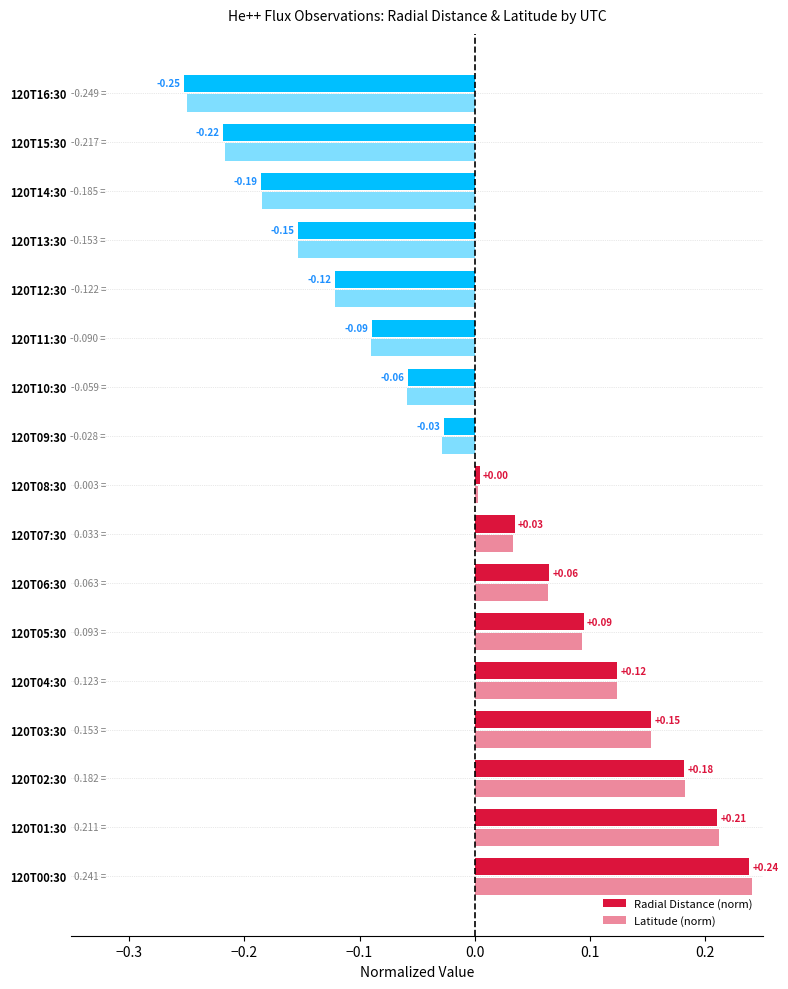

Where is Radial Distance (norm) nearest to the value 0?

120T08:30